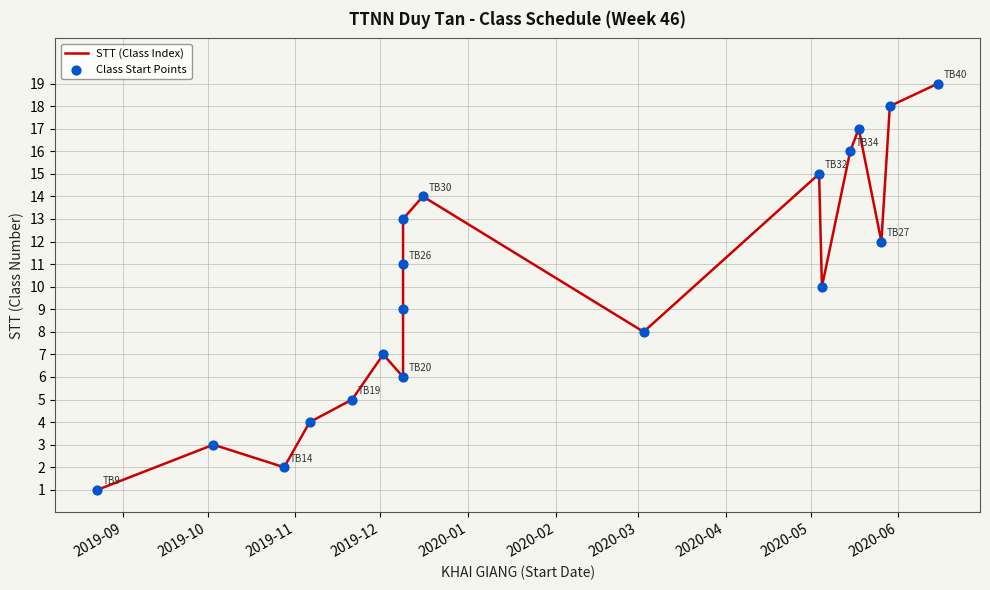

At how many categories does at least one series exceed 4?

15